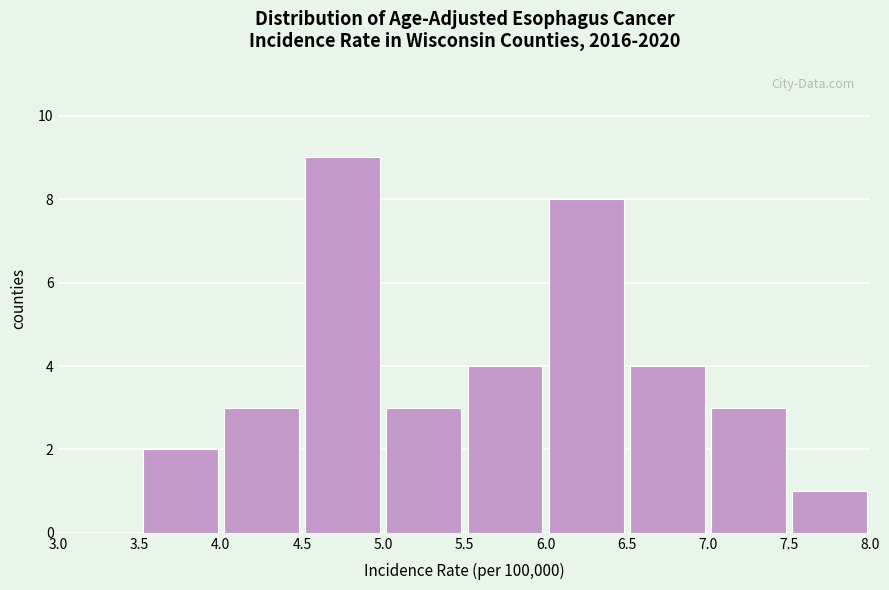

Reading left to right, transcribe this chart: for each bar, give the range it covers on the x-axis and its height. The values are not printed on the chart, so give them approximately, as read against the axis.

3.0 to 3.5: 0
3.5 to 4.0: 2
4.0 to 4.5: 3
4.5 to 5.0: 9
5.0 to 5.5: 3
5.5 to 6.0: 4
6.0 to 6.5: 8
6.5 to 7.0: 4
7.0 to 7.5: 3
7.5 to 8.0: 1